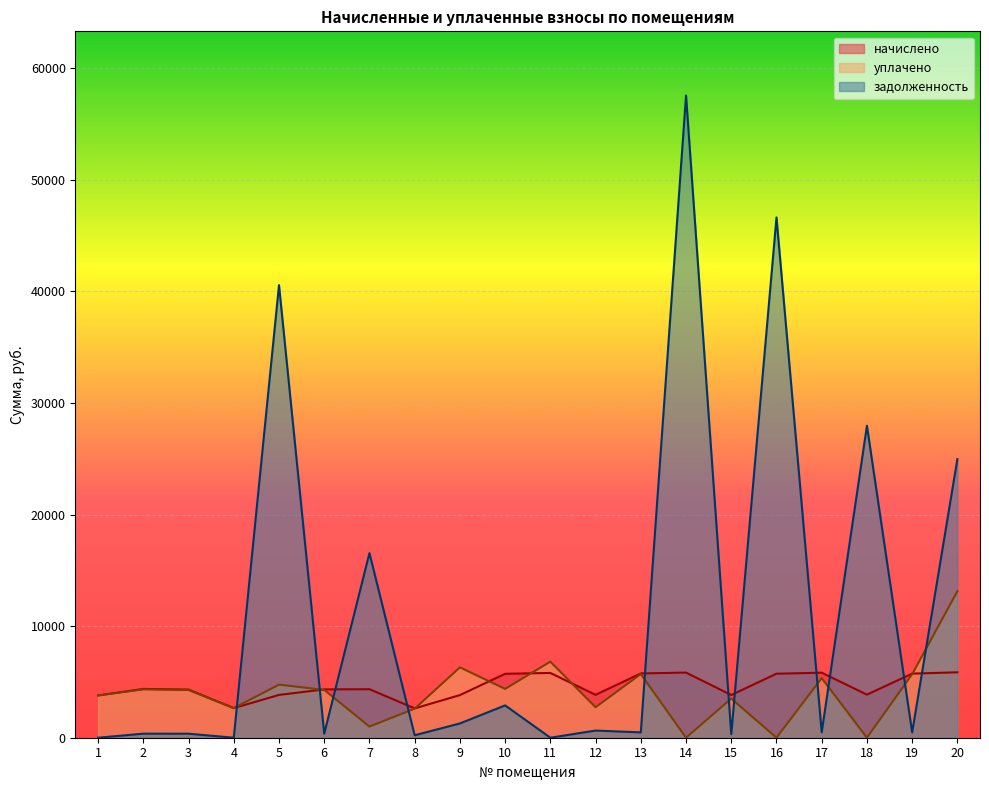

How many lines are shown in the chart?

3